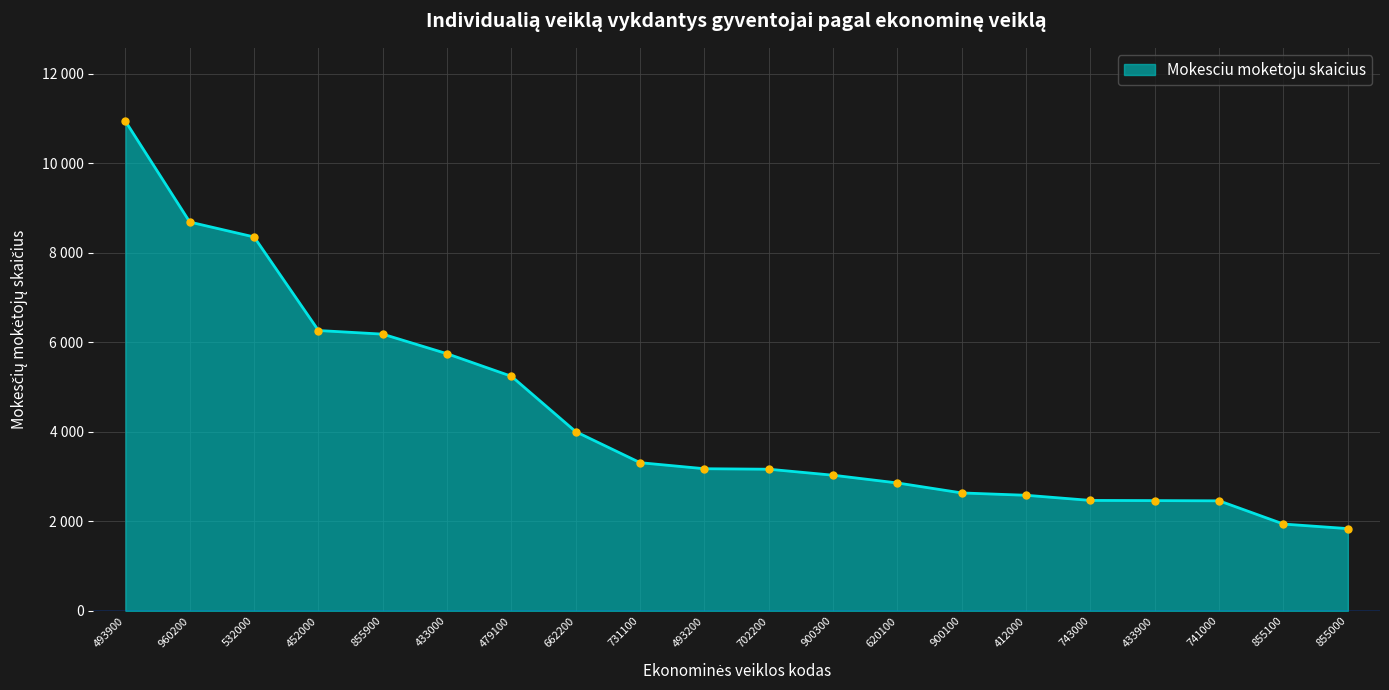

What is the greatest value displayed?

10938